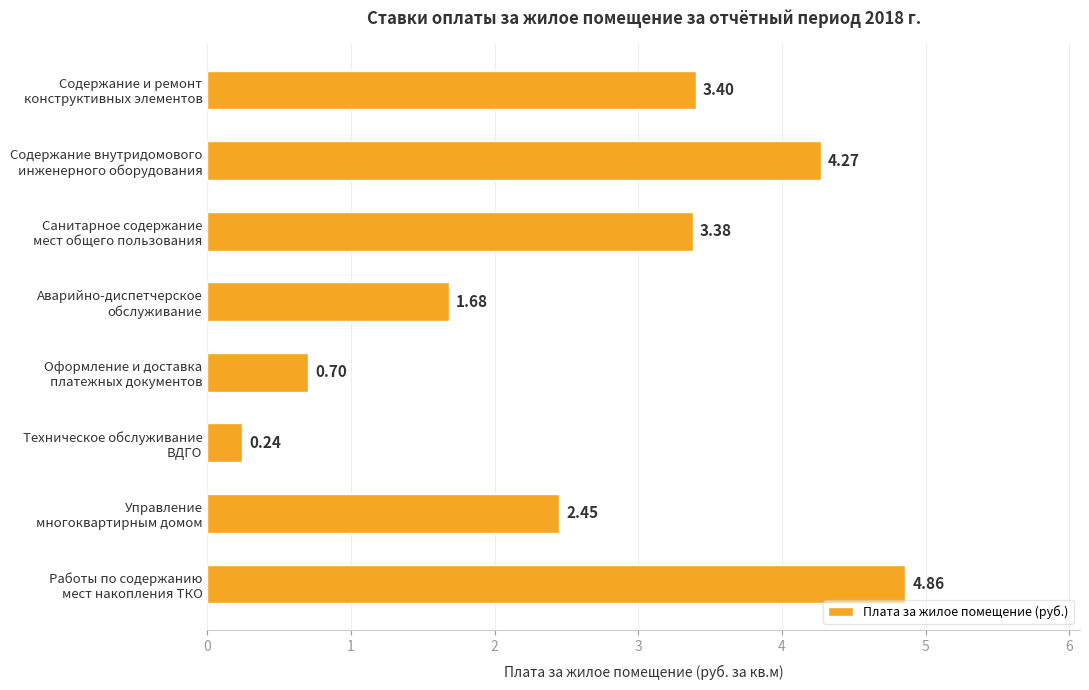

What is the average value?

2.6